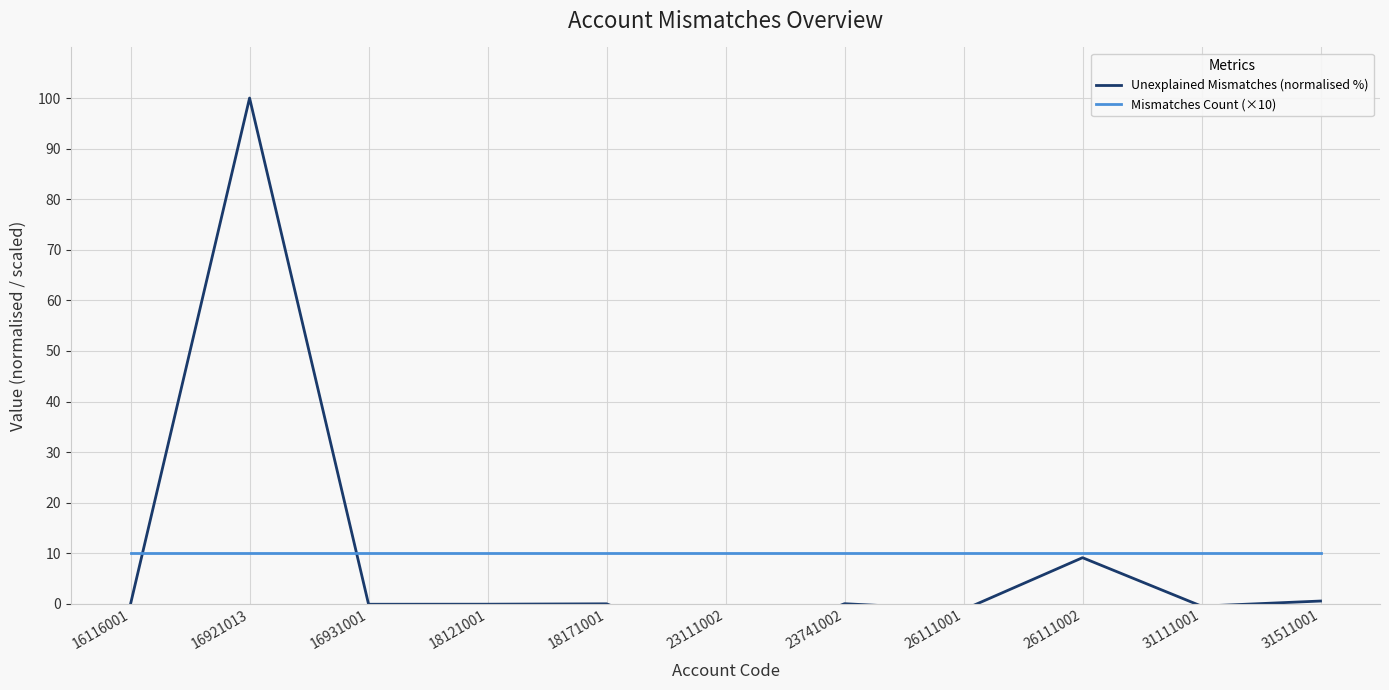

What is the maximum value for Unexplained Mismatches (normalised %)?

100.0